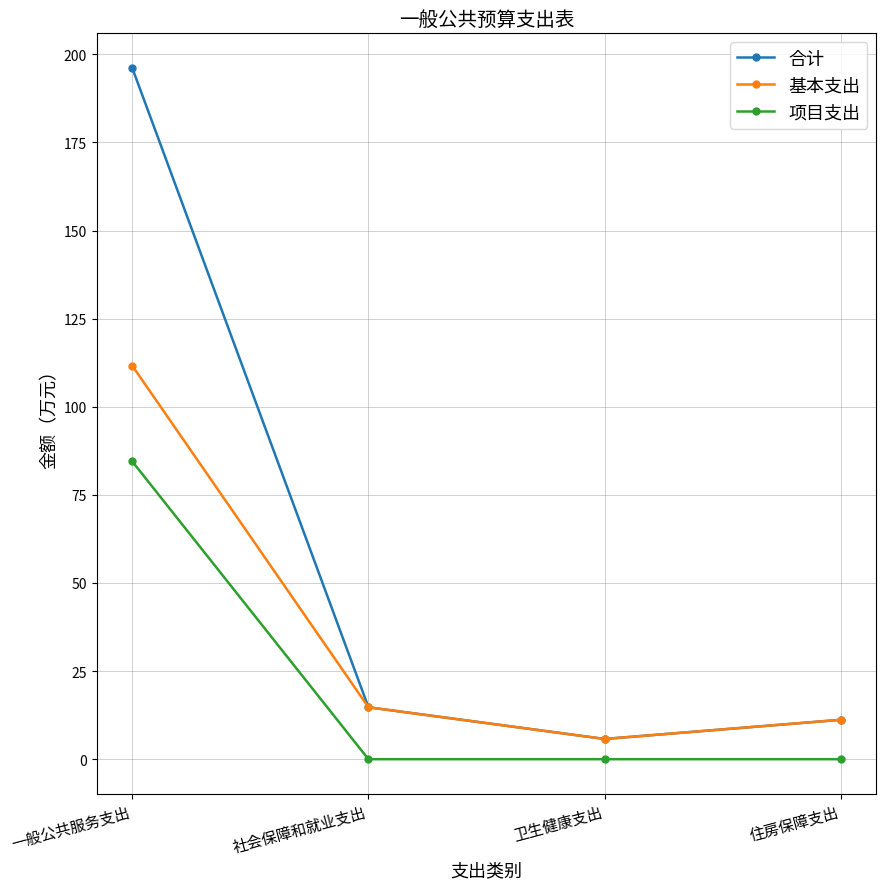

Which series has the largest range (max minus min)?

合计